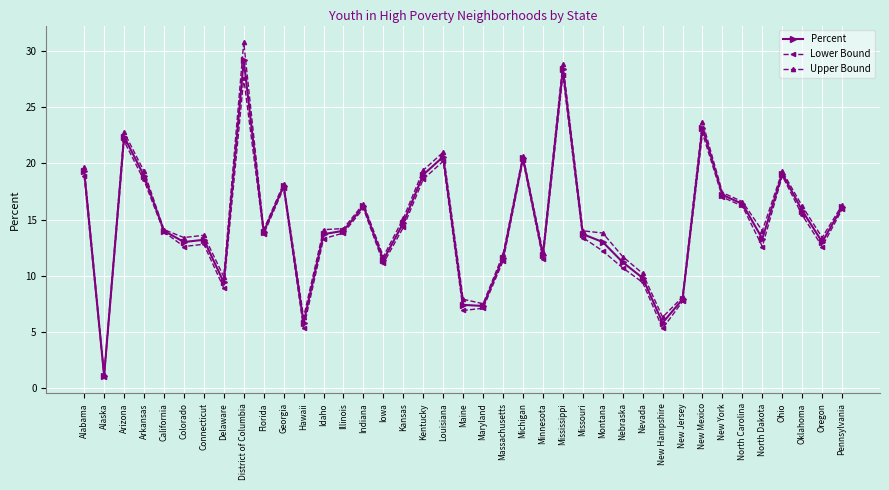

How many lines are shown in the chart?

3